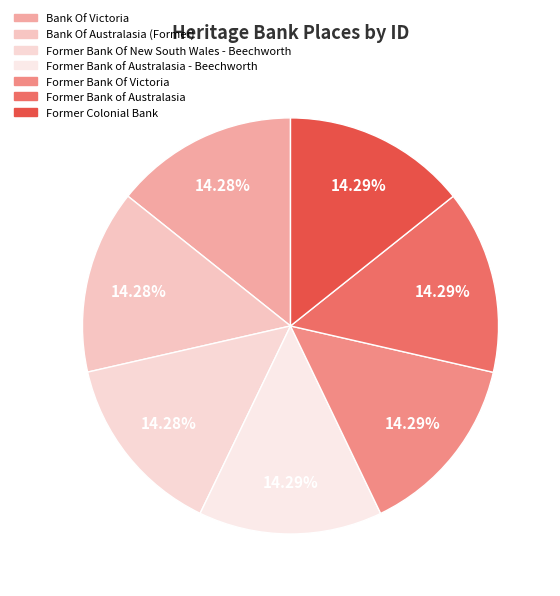

To the nearest percent, what percentage of the pie is Former Bank Of New South Wales - Beechworth?

14%